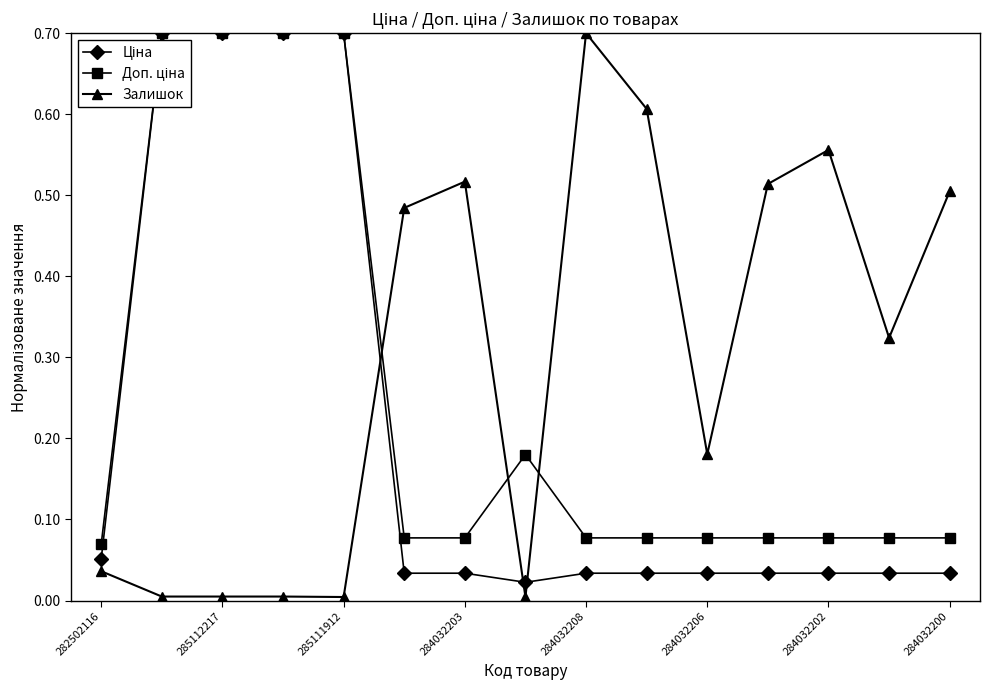

True or false: Залишок has more than 1 points higher than both neighbors.

True